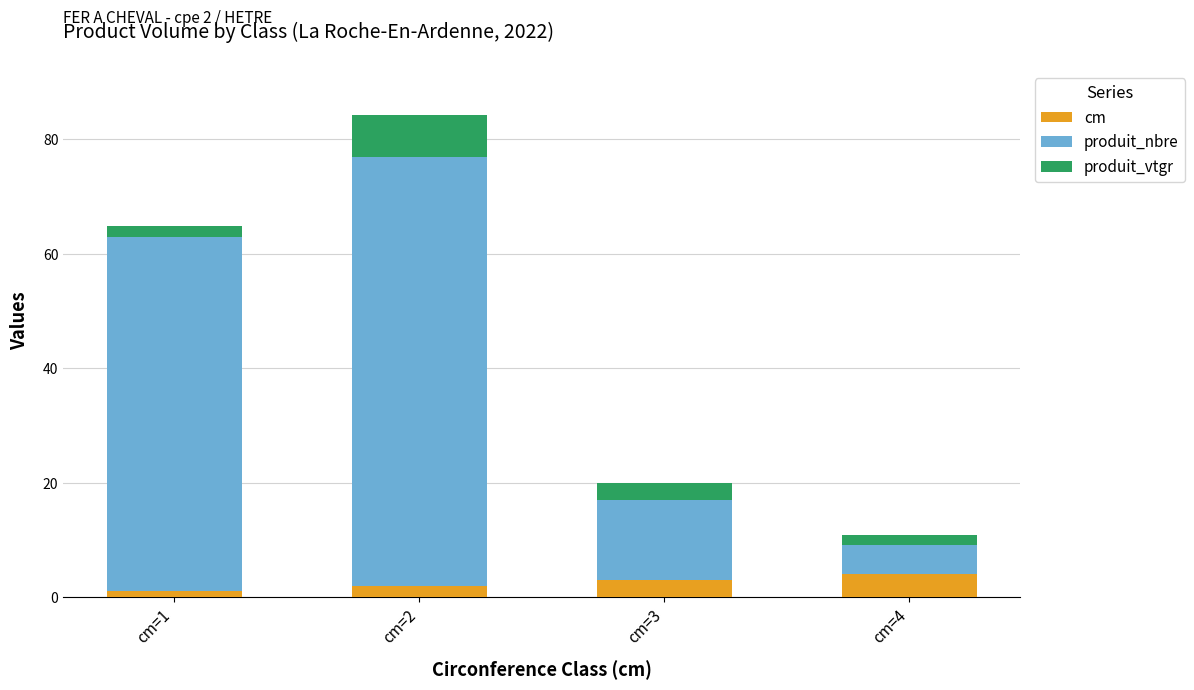

Reading right to left, list the values for the cm series.

4.0	3.0	2.0	1.0